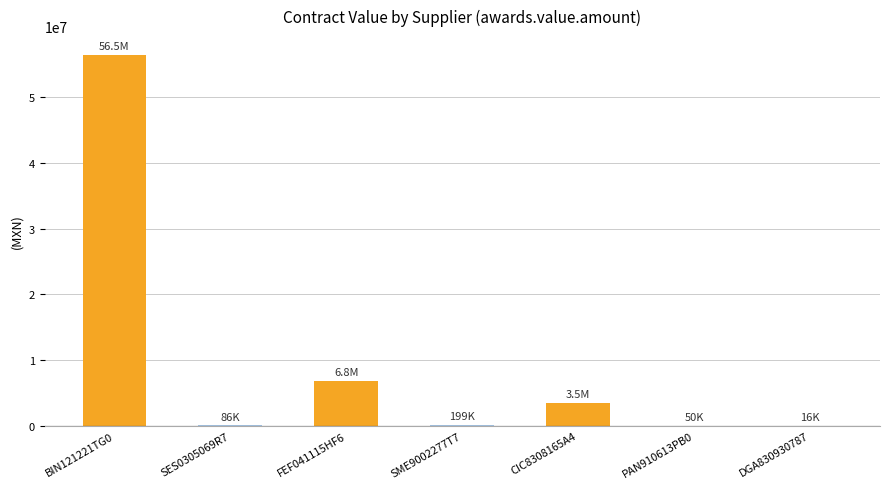

At which label is the value closest to 28256656?

FEF041115HF6